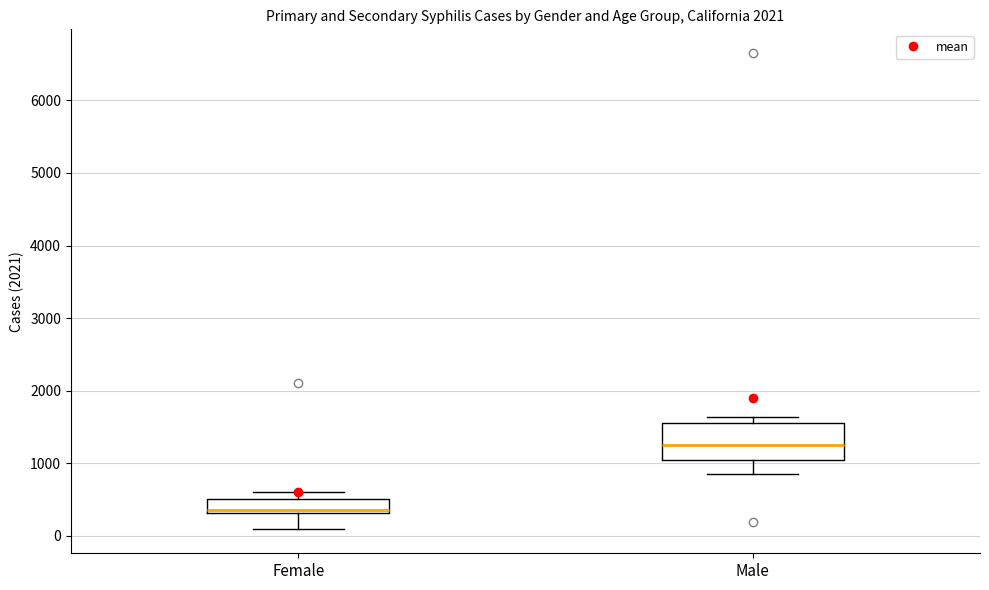

Comparing the boxes themselves (not the whiskers), which one is the tallest?

Male